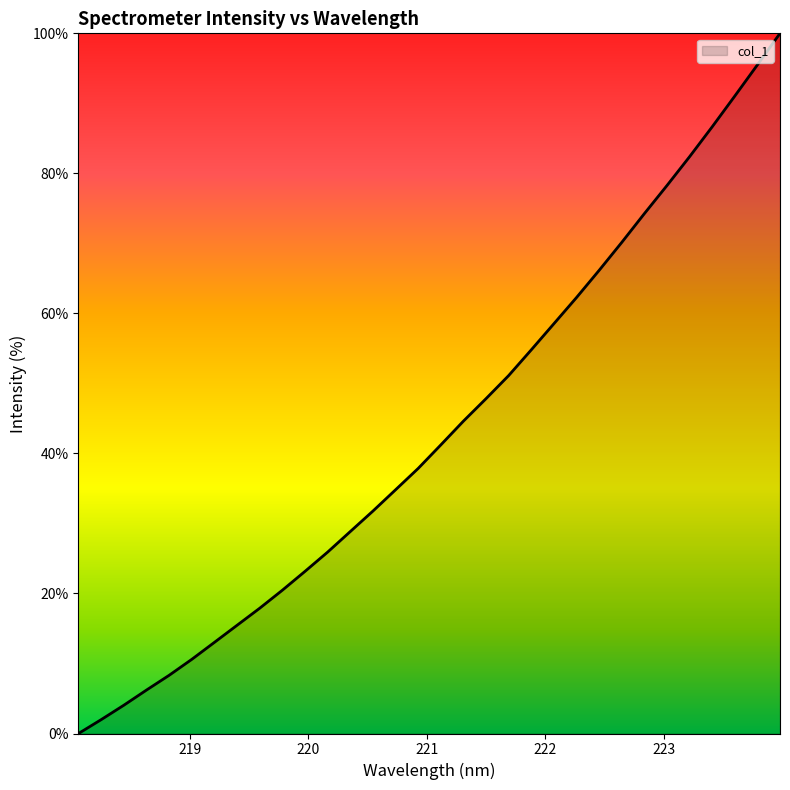

What is the difference between the maximum and minimum values?

100.0